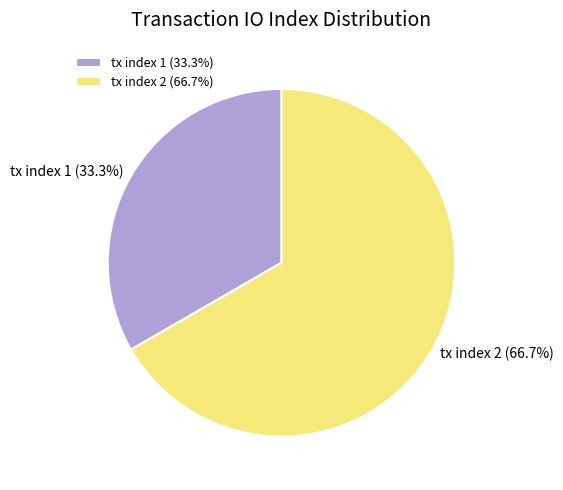

What percentage is the tx index 2 slice, to the nearest percent?

67%